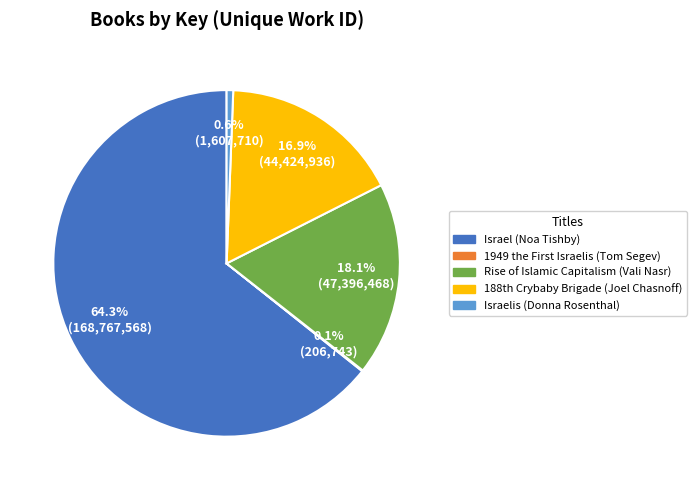

What is the ratio of the value at Rise of Islamic Capitalism (Vali Nasr) to the value at Israelis (Donna Rosenthal)?

29.5